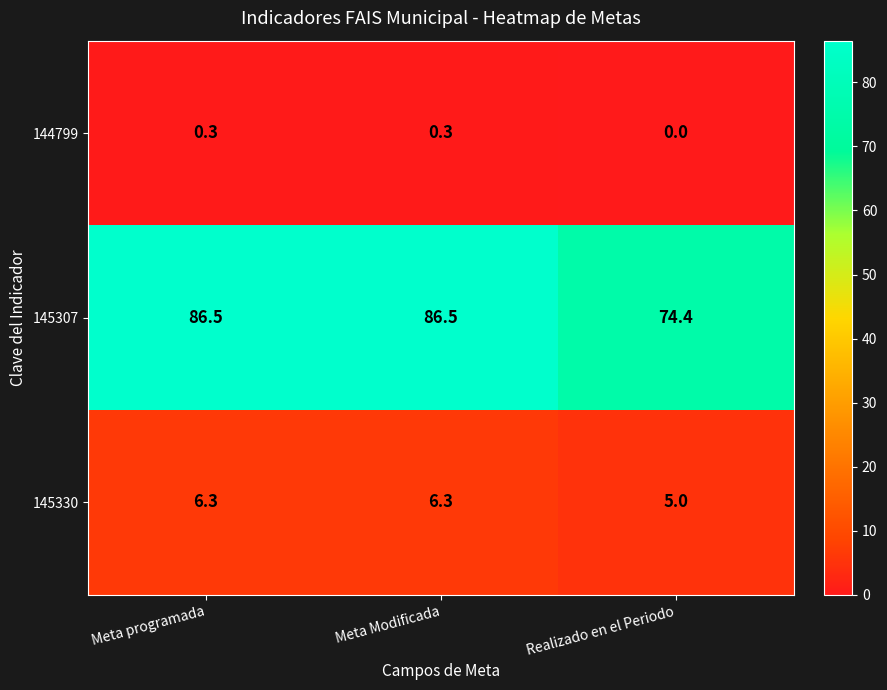

True or false: 144799 has a value of 0.3 at Meta Modificada.

True